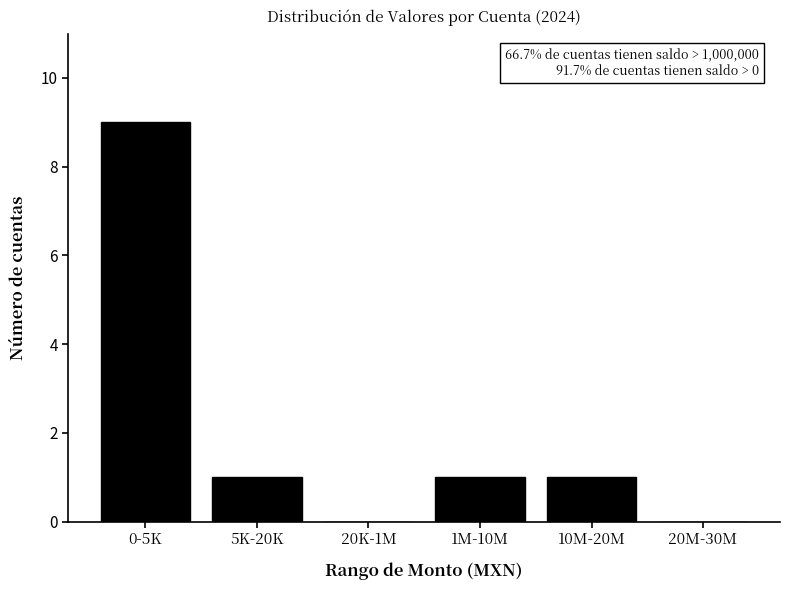

Reading right to left, extract all data points from this chart.

20M-30M=0	10M-20M=1	1M-10M=1	20K-1M=0	5K-20K=1	0-5K=9